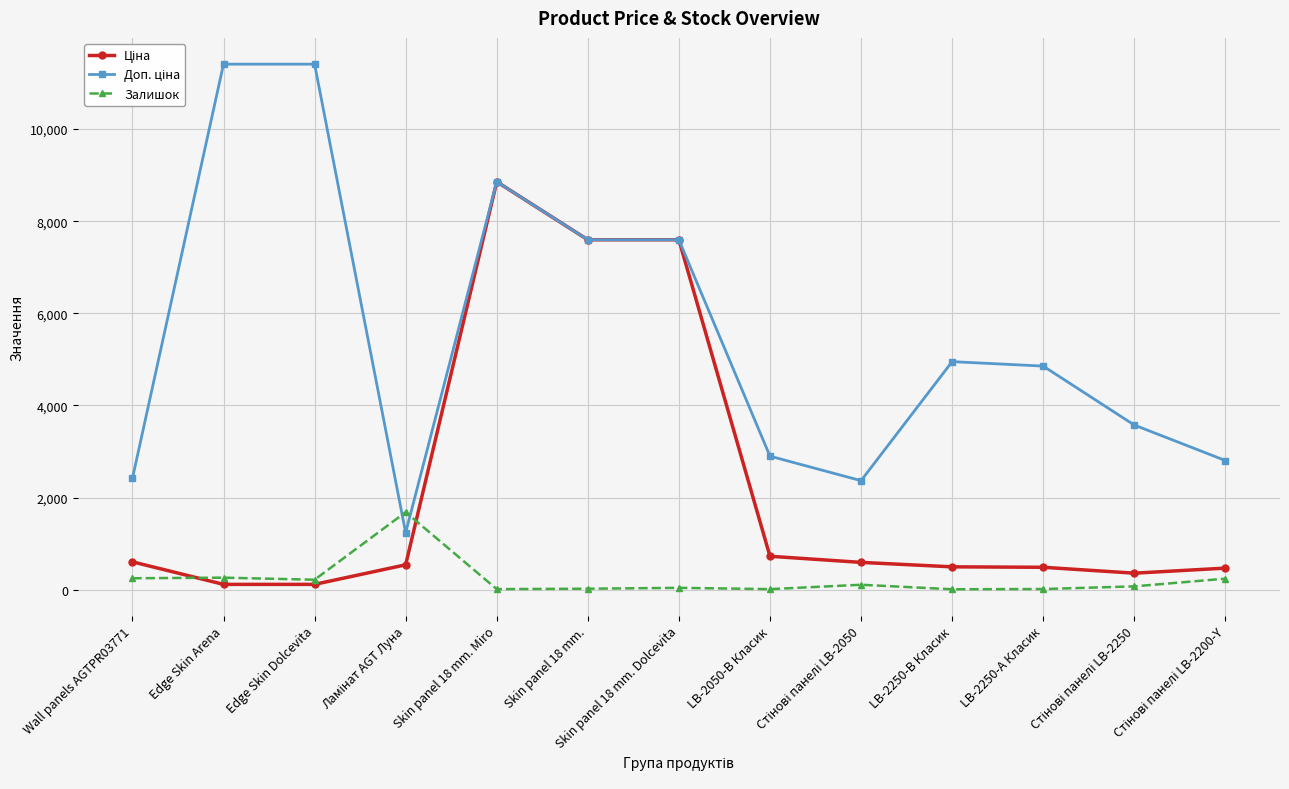

At how many categories does at least one series exceed 4642?

7